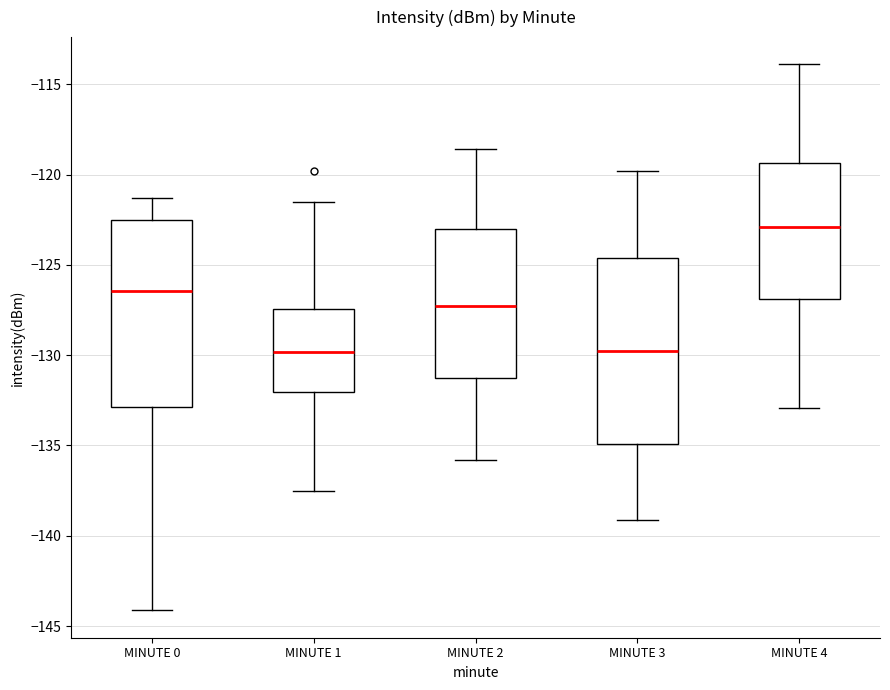

Where is the lower edge of the box for MINUTE 2 on the y-axis? The values are not printed on the chart, so give them approximately, as read against the axis.

-131.5